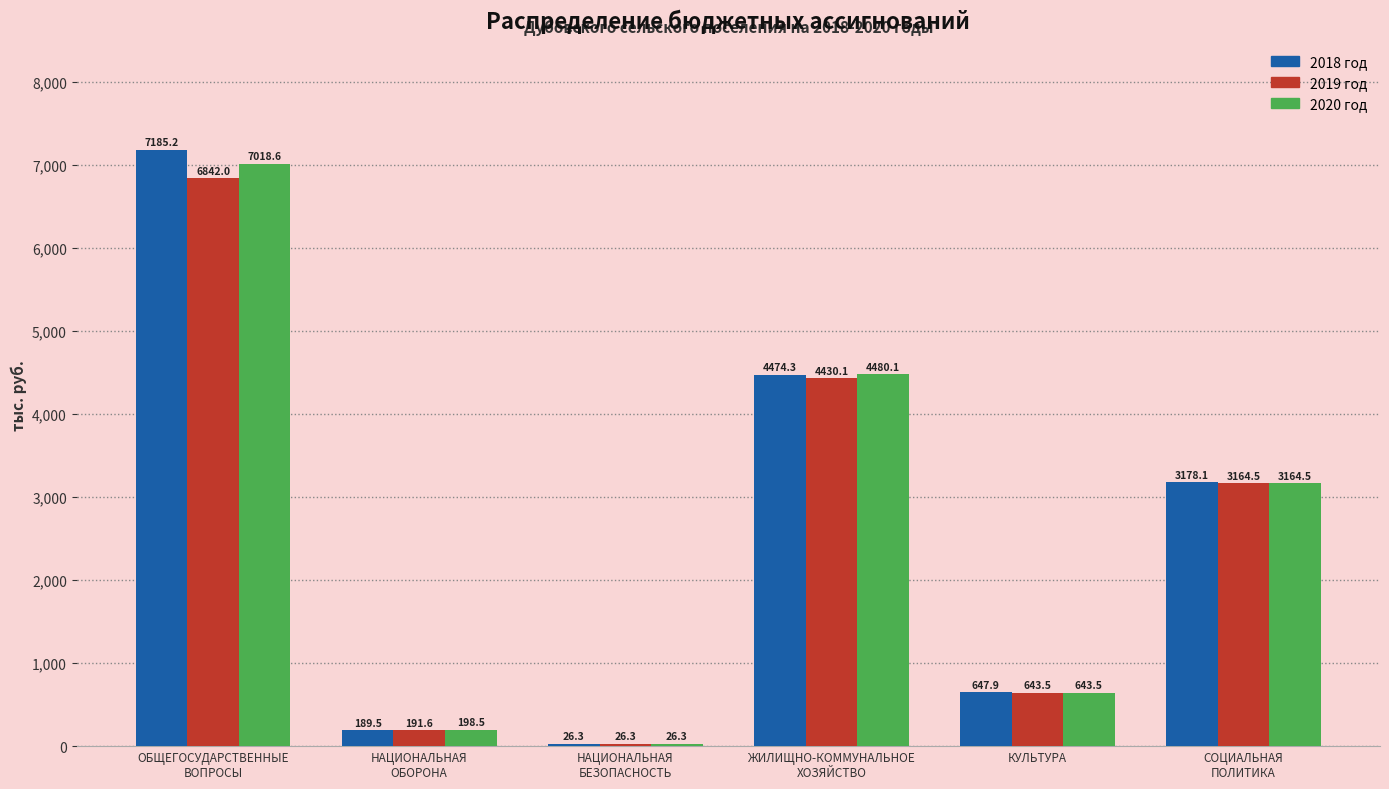

What is the sum of all 2020 год values?

15531.5